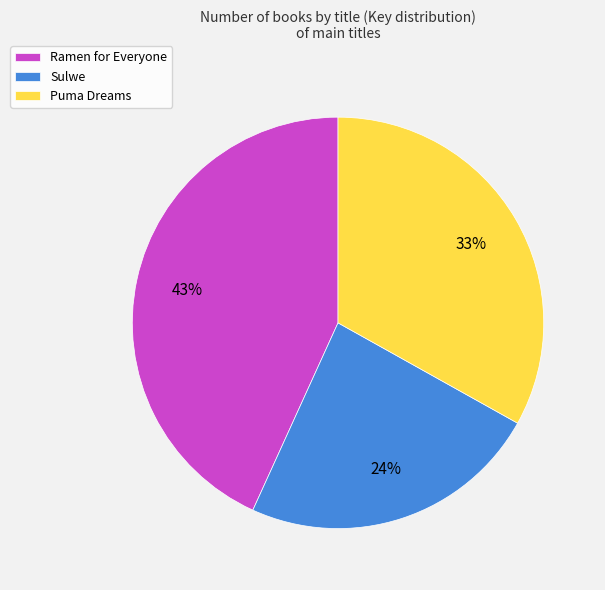

Between Sulwe and Puma Dreams, which is larger?

Puma Dreams